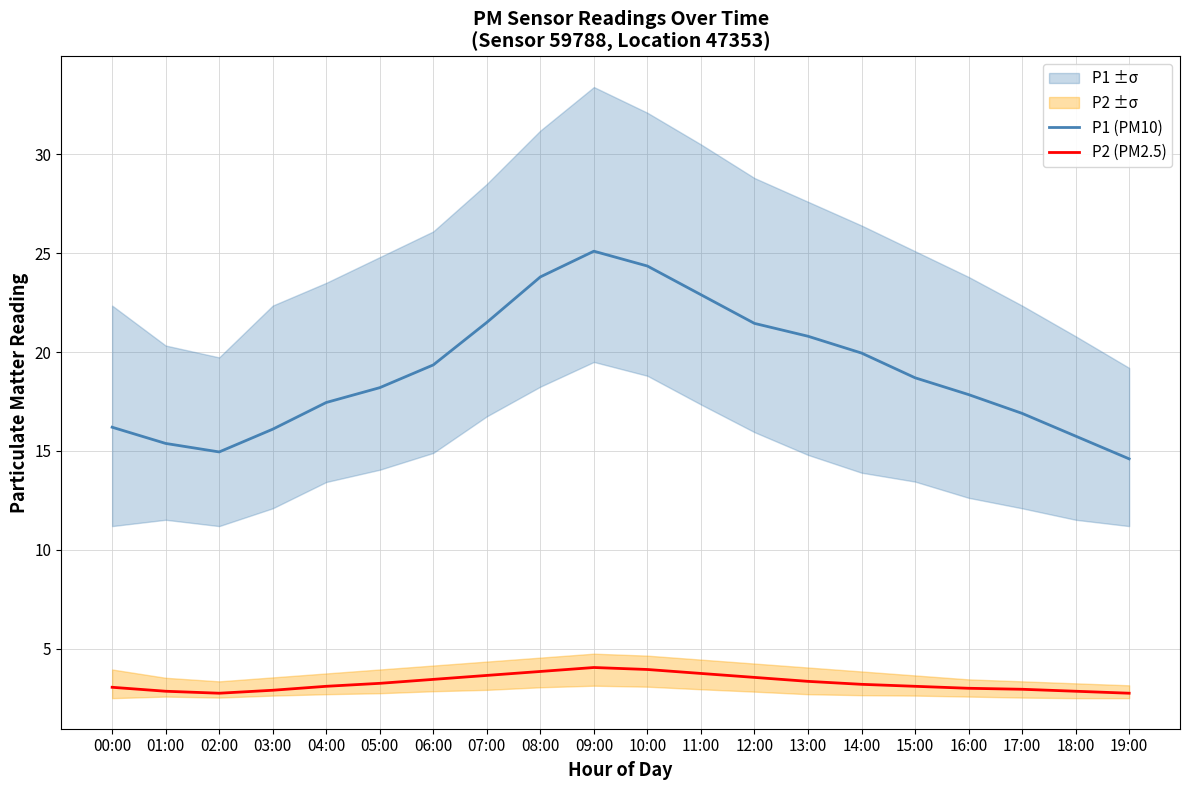

At how many categories does at least one series exceed 4?

20